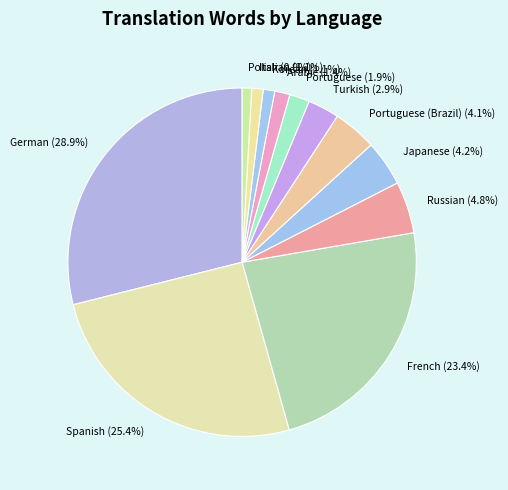

To the nearest percent, what is the difference between the Japanese and Russian slice percentages?

1%